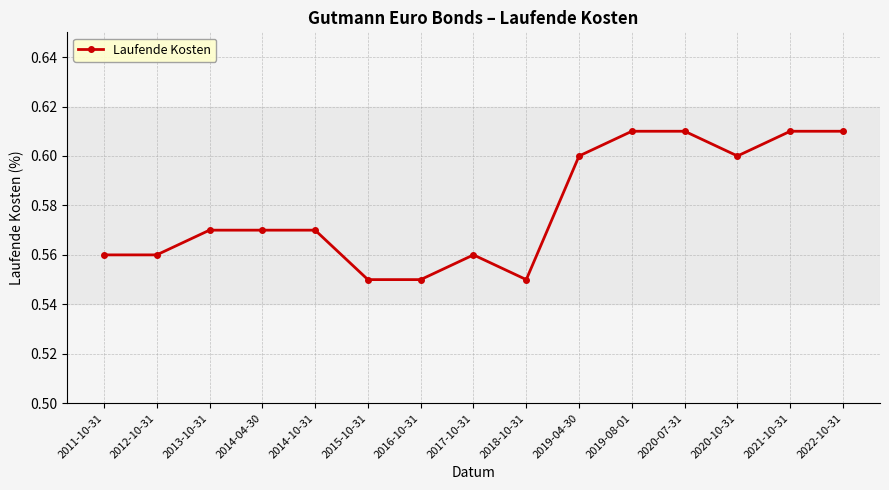

How many series are shown in this chart?

1